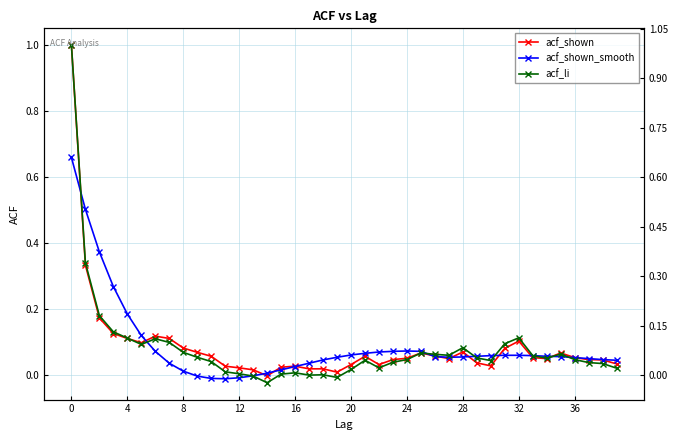

True or false: acf_shown_smooth and acf_shown cross at least once.

True